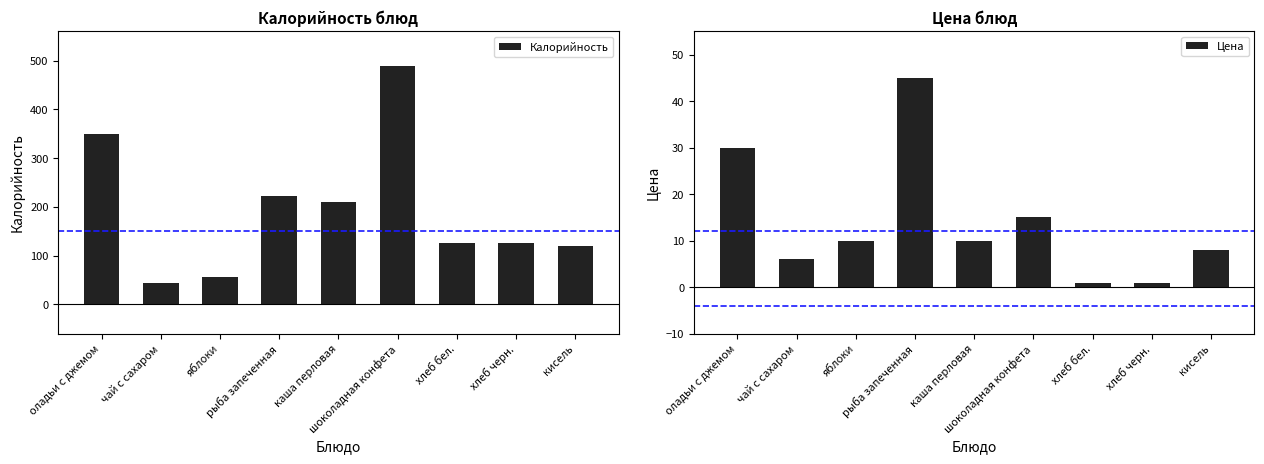

Reading left to right, list all the values displayed in this chart.

Калорийность: 350	44	57	222	211	490	127	127	119
Цена: 30	6	10	45	10	15	1	1	8